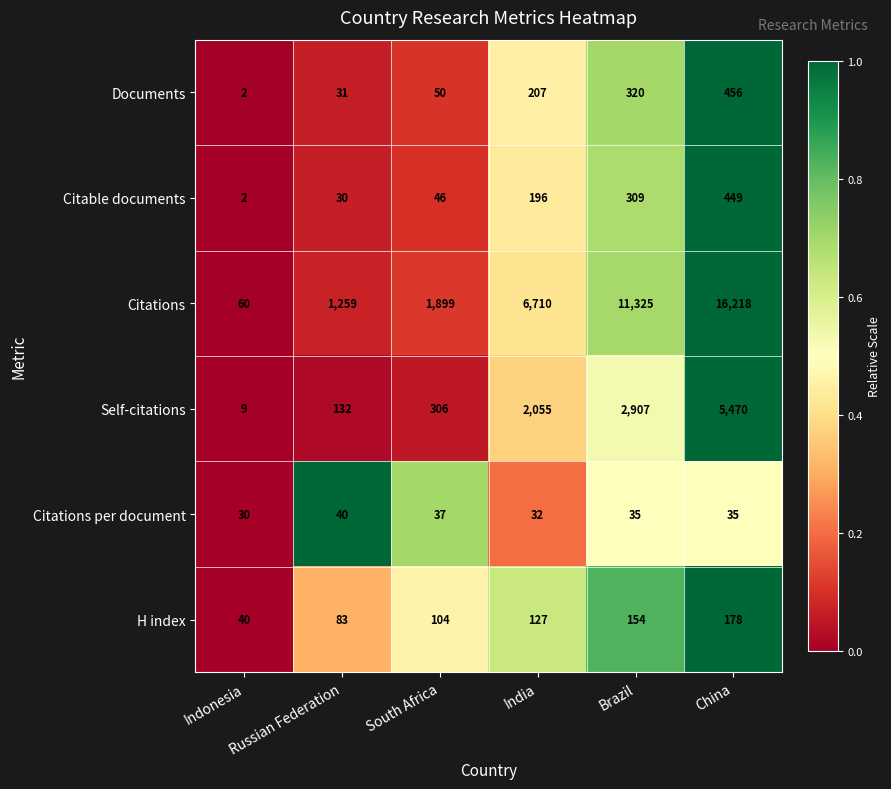

What is the difference between the maximum and minimum values in the Citable documents series?

447